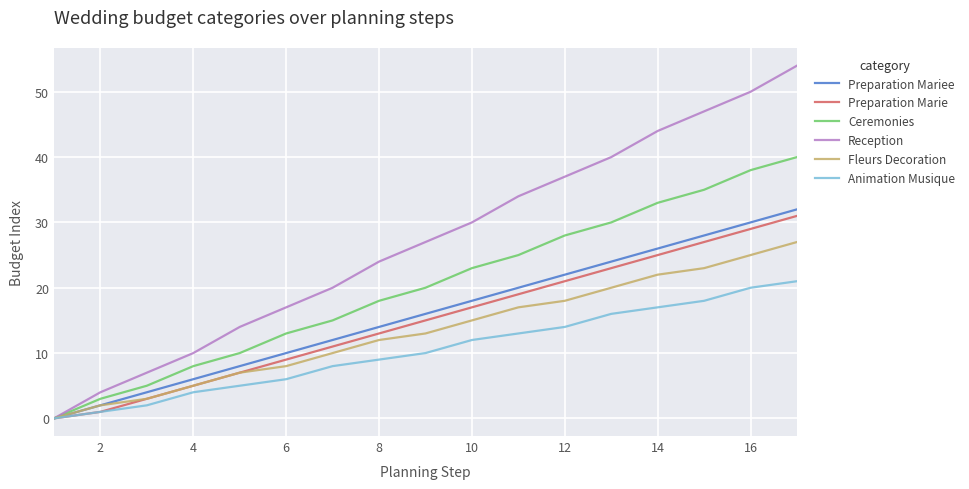

What is the difference between the maximum and minimum values in the Preparation Mariee series?

32